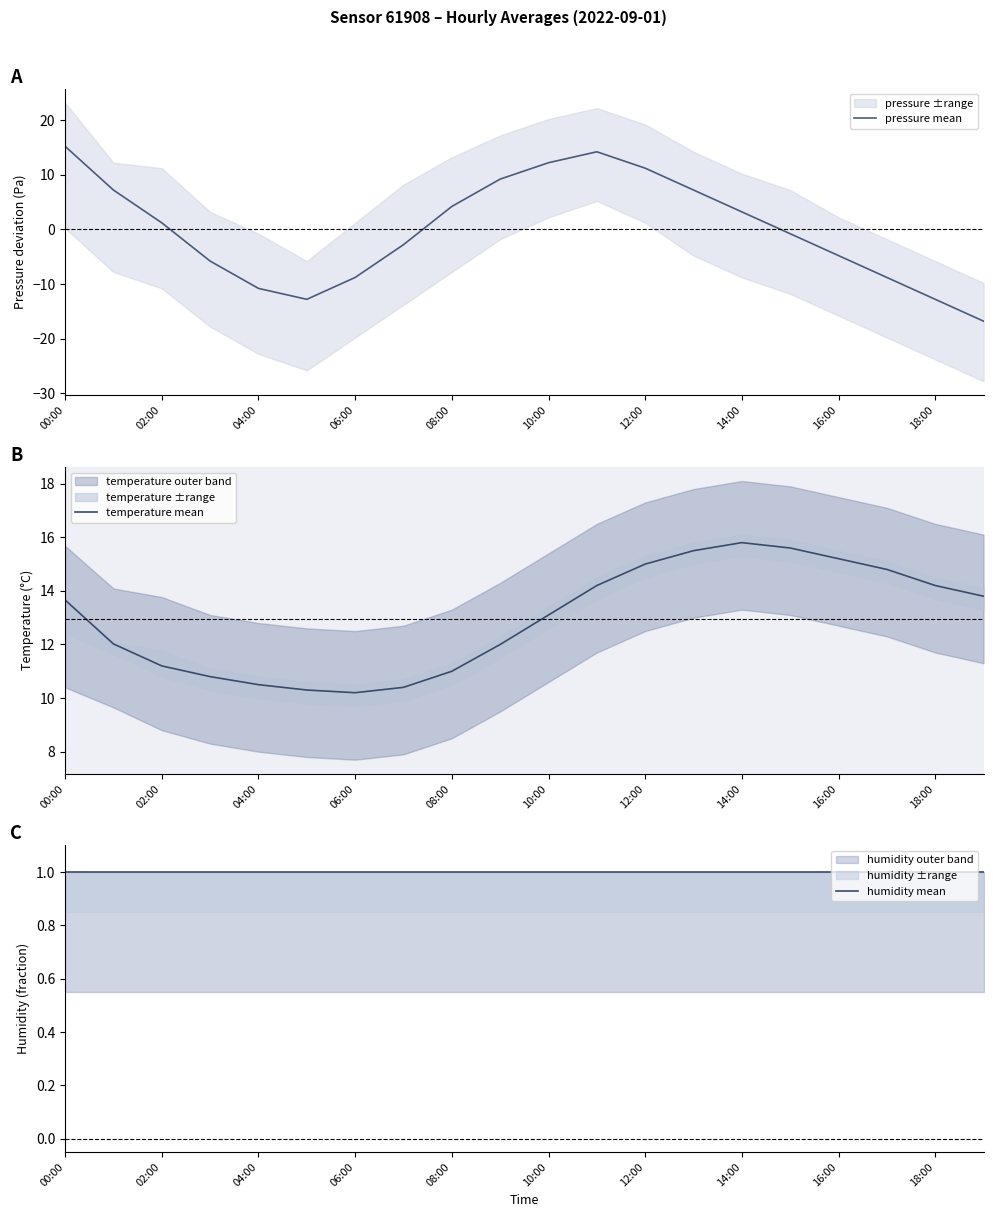

Where is the first local maximum for pressure mean?

11